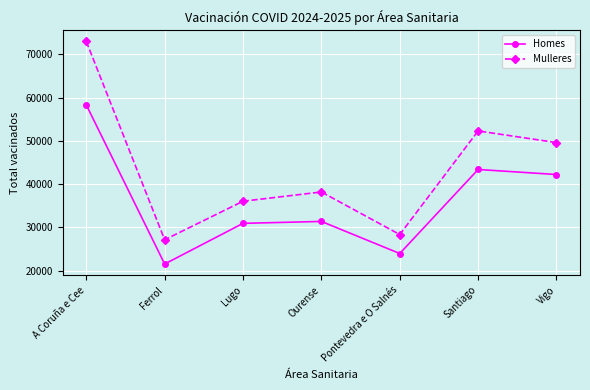

Where is Mulleres nearest to the value 50063?

Vigo